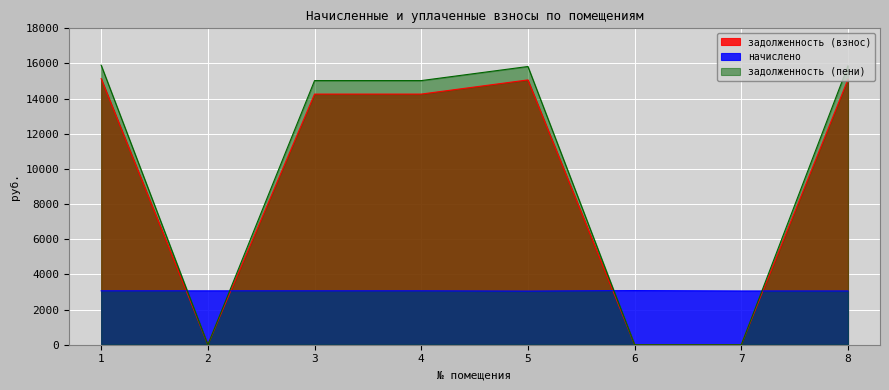

How many values in the задолженность (пени) series exceed 15026?

5